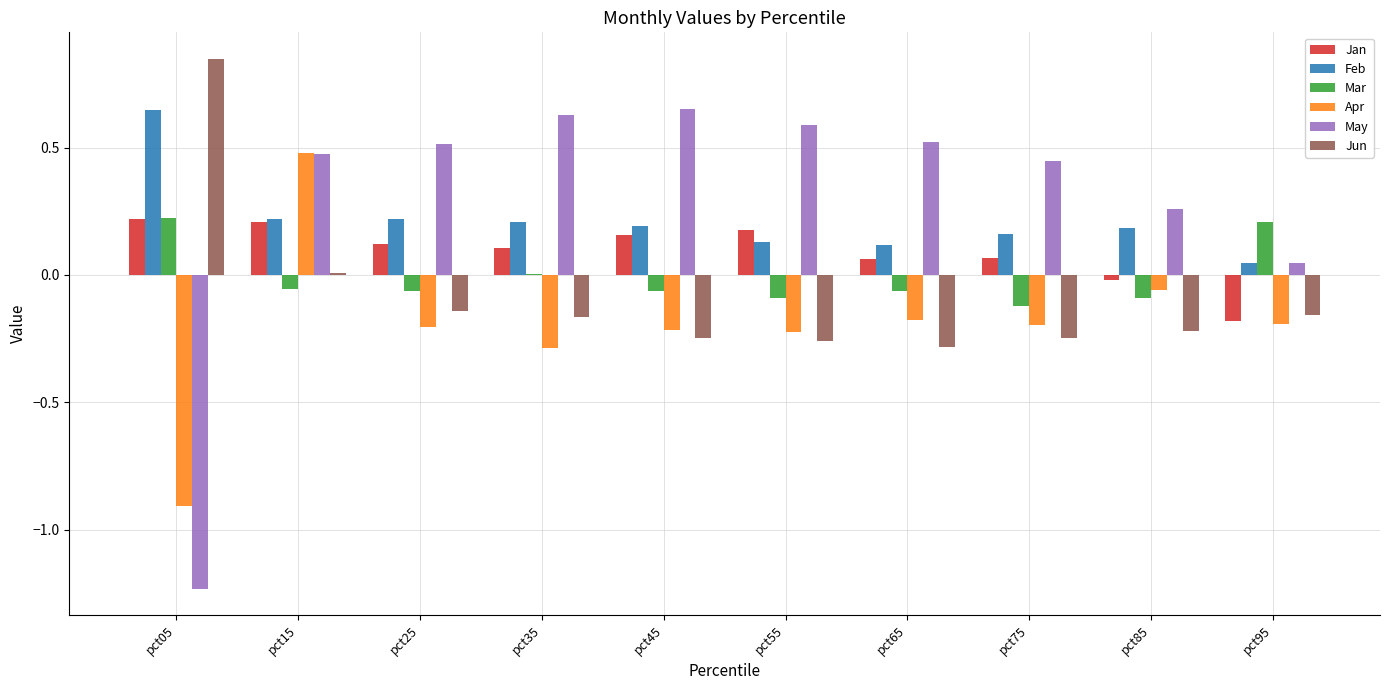

Are the bars horizontal?

No